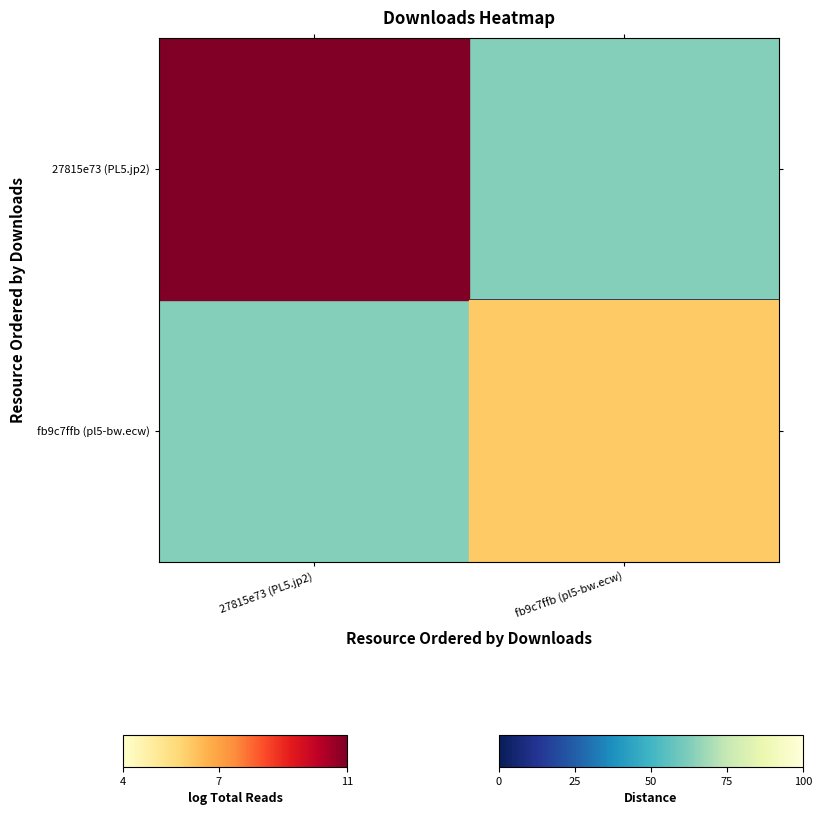

Rank the series at fb9c7ffb (pl5-bw.ecw) from lowest to highest value.

fb9c7ffb (pl5-bw.ecw), 27815e73 (PL5.jp2)